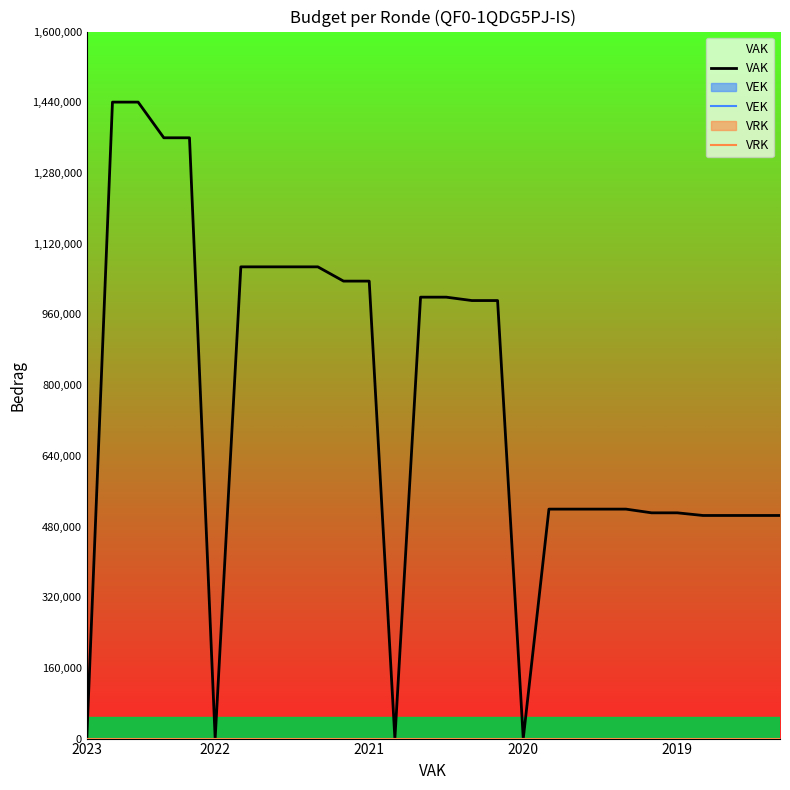

Which series has the largest total across all categories?

VAK